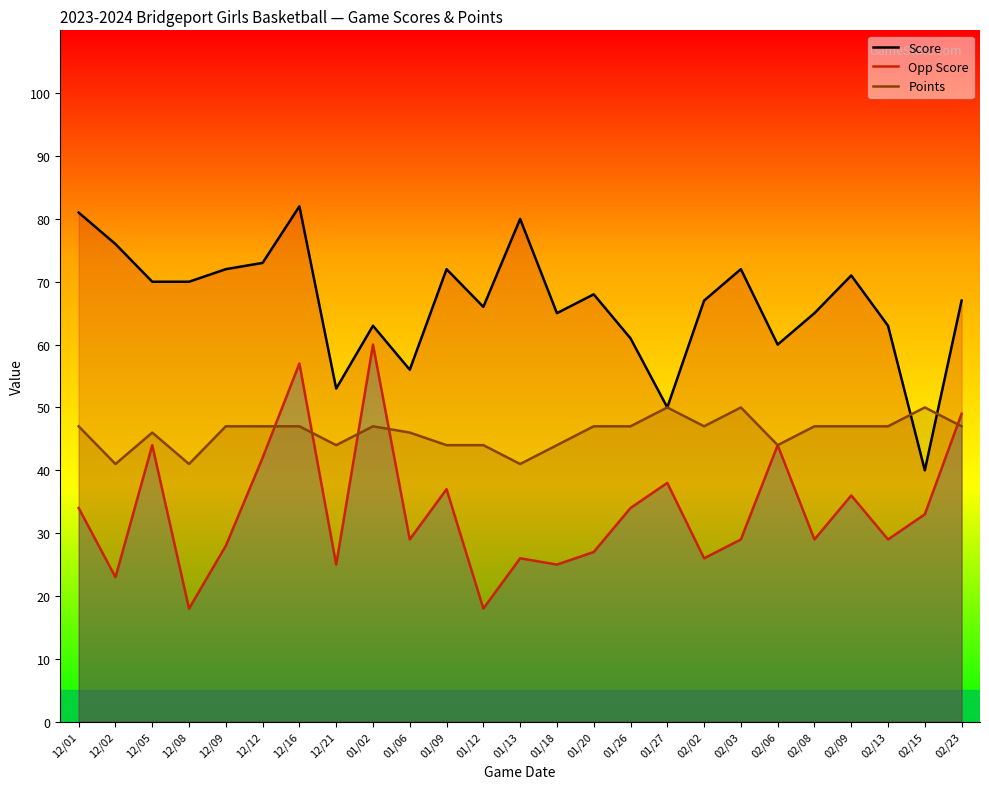

What is the label of the 18th point from the left?

02/02